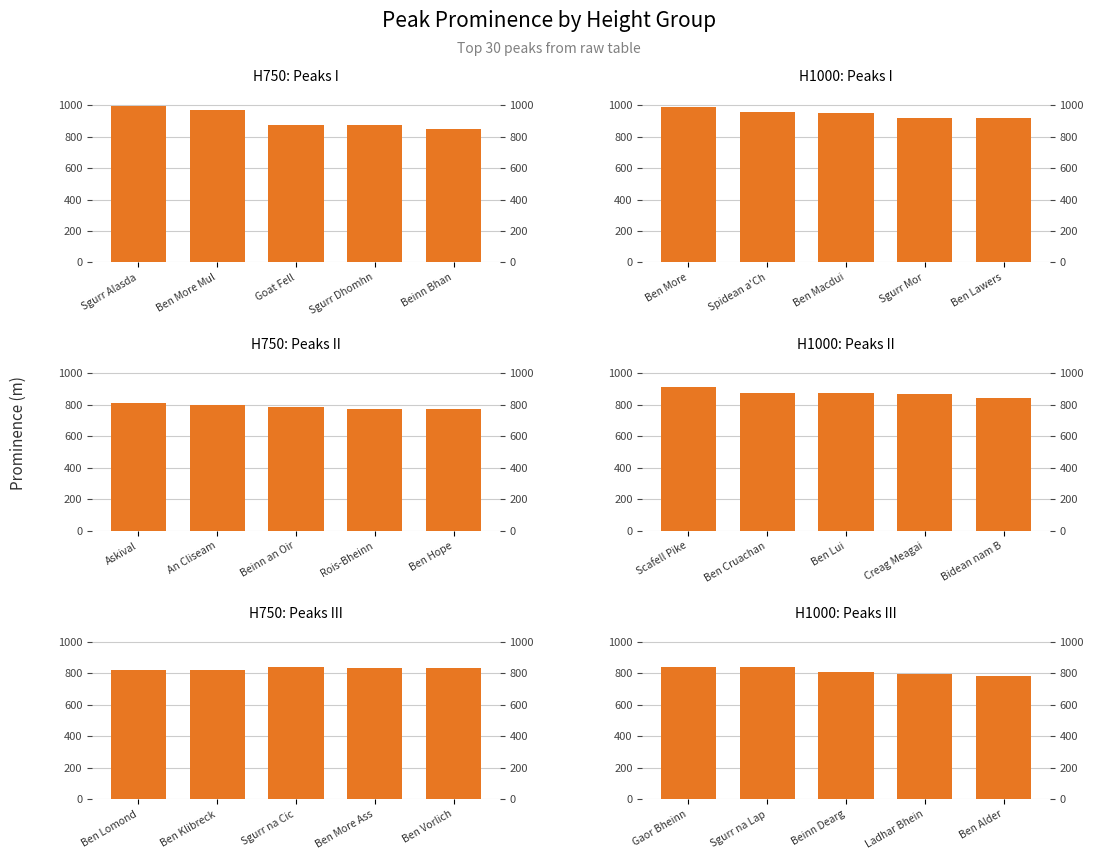

What is the difference between the second highest and minimum values in the H1000: Peaks I series?

42